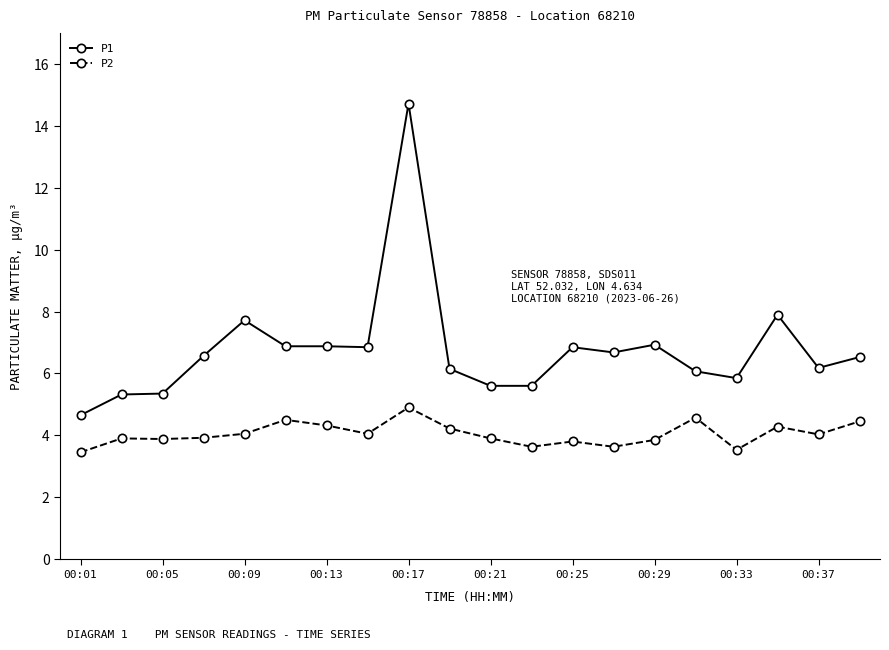

What are all the series names shown in the legend?

P1, P2